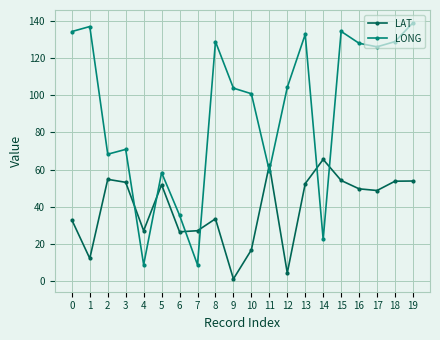

Where is the first local minimum for LAT?

1